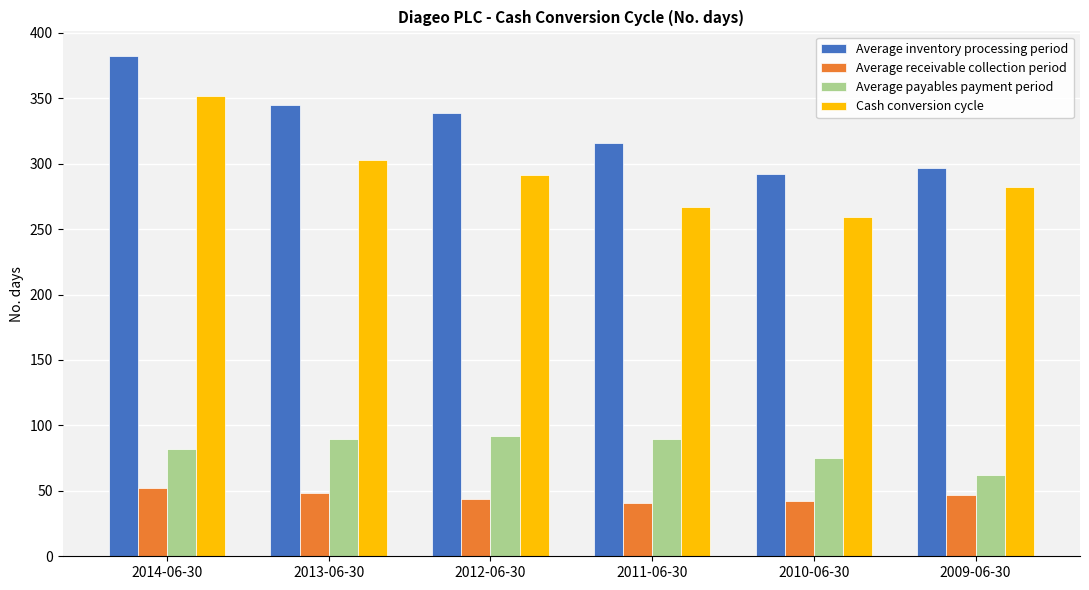

At which category is the sum across all series the highest?

2014-06-30